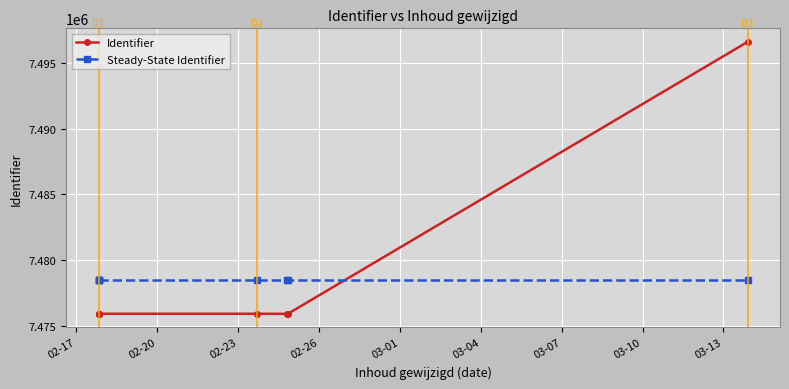

List the series in order of their peak value, lowest first.

Steady-State Identifier, Identifier